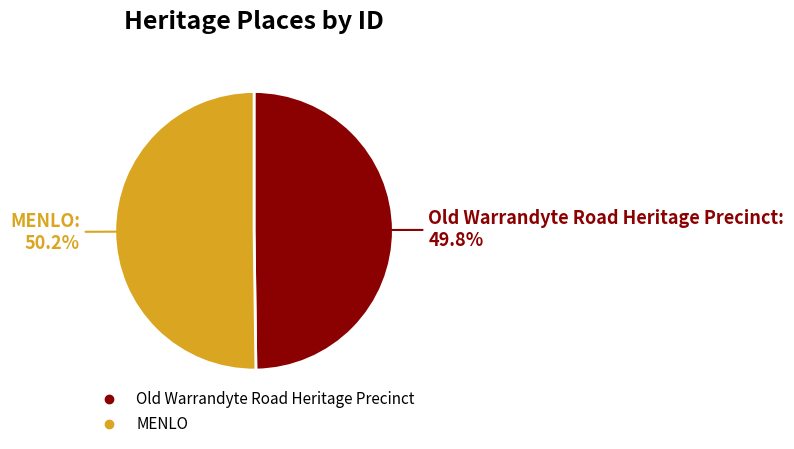

Is it true that MENLO is 43% of the pie?

False